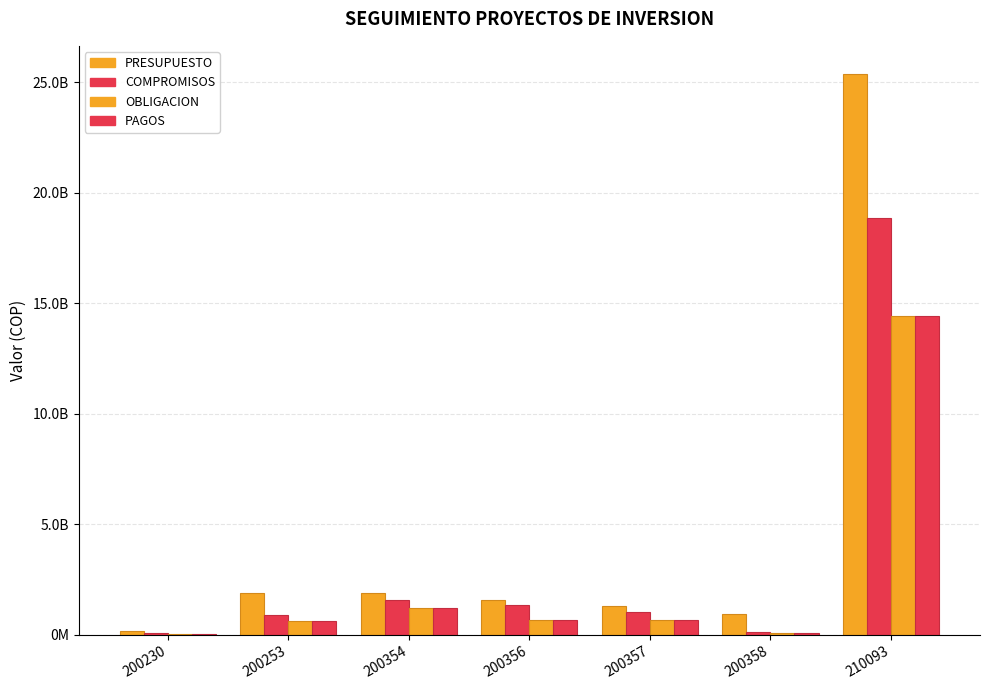

At which category does the chart reach its minimum across all series?

200230